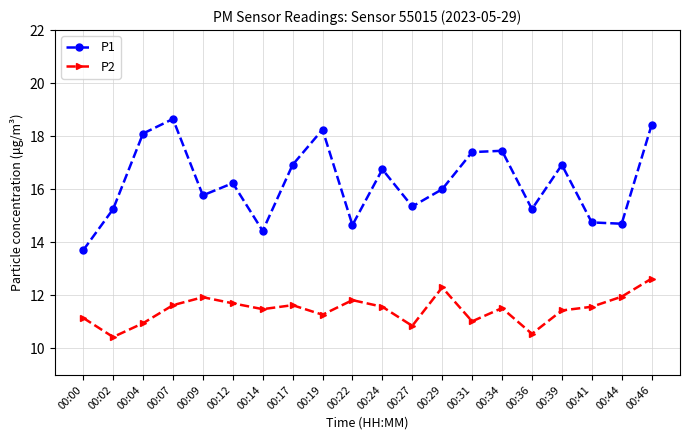

The P2 series shows 11.3 at 00:19. True or false?

True